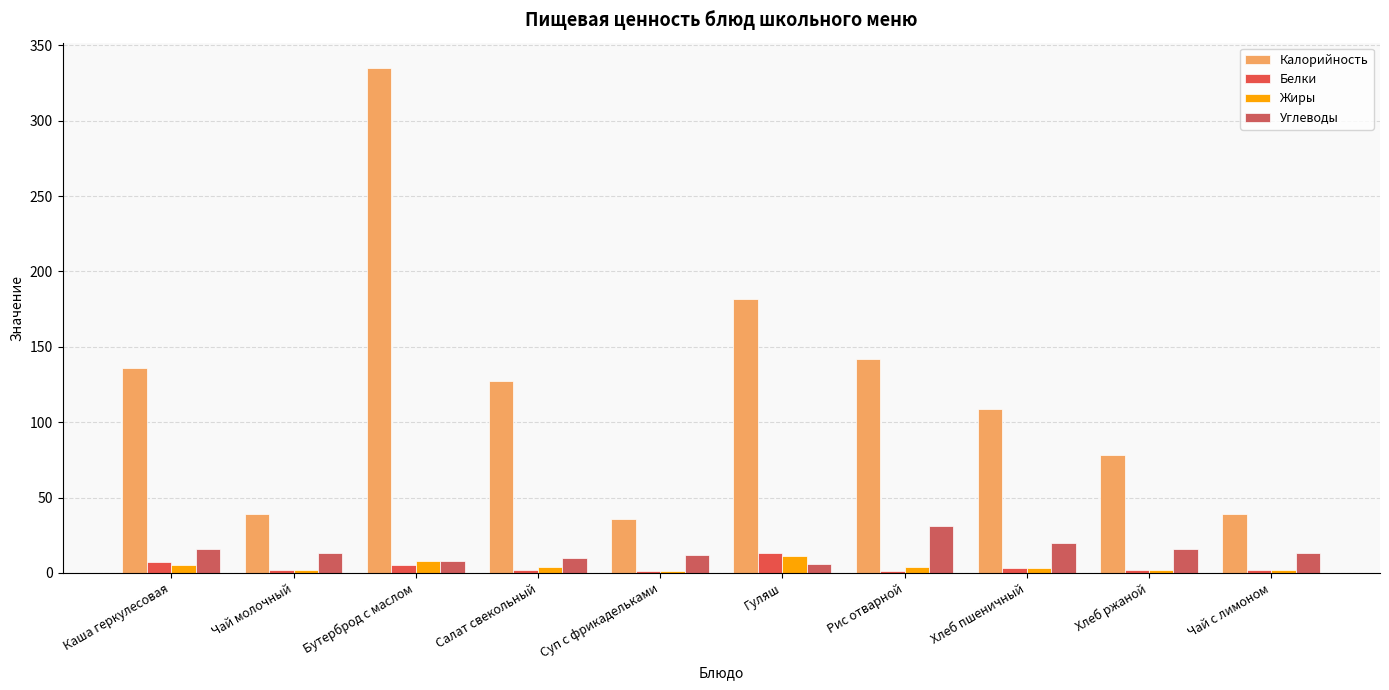

How many categories are shown in the chart?

10